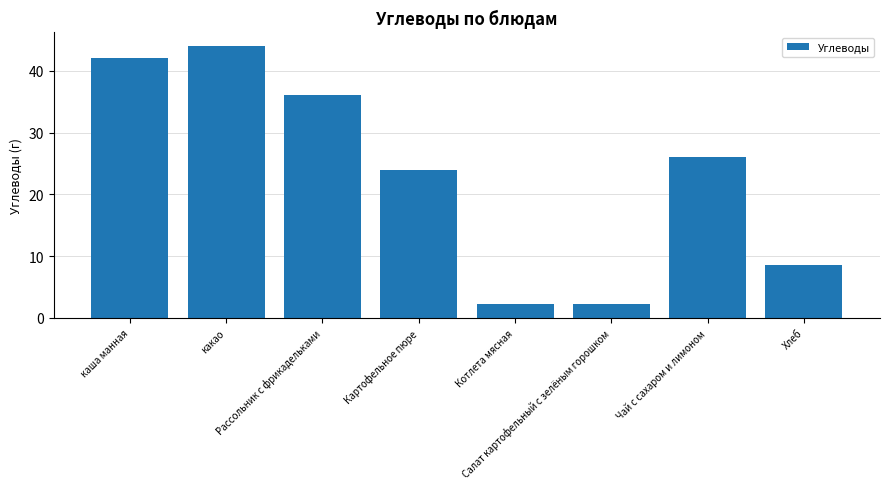

Does the chart contain stacked bars?

No